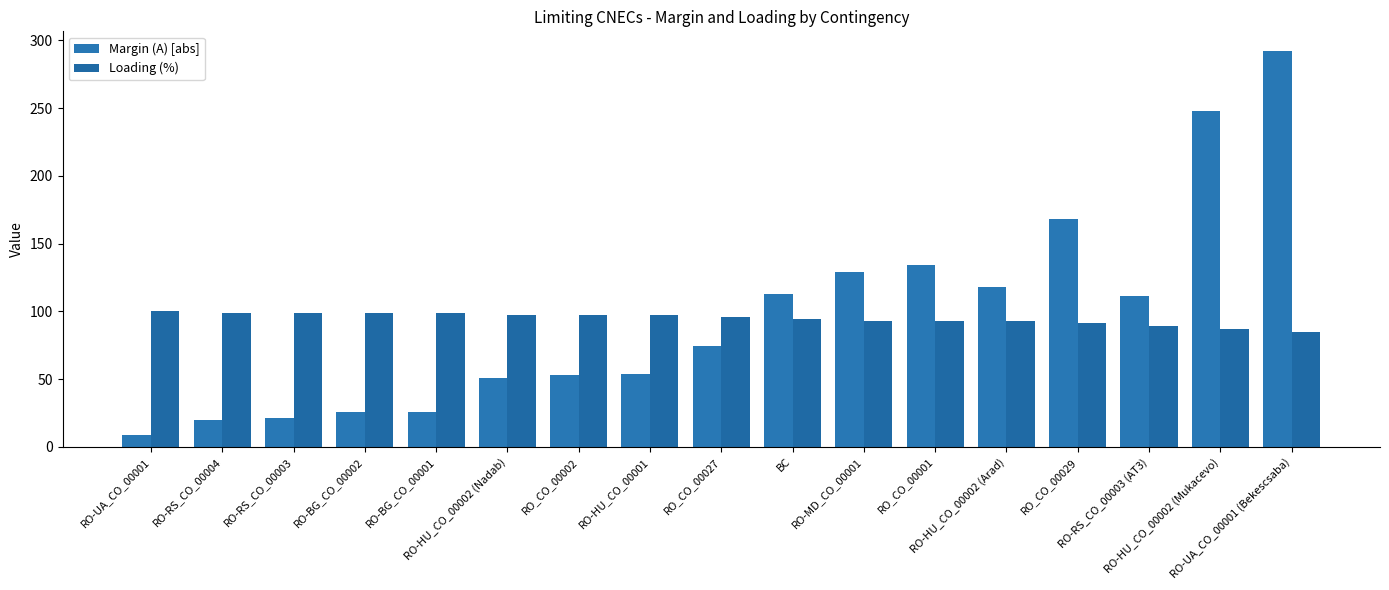

Is the value of Margin (A) [abs] at BC greater than the value of Loading (%) at RO_CO_00029?

Yes